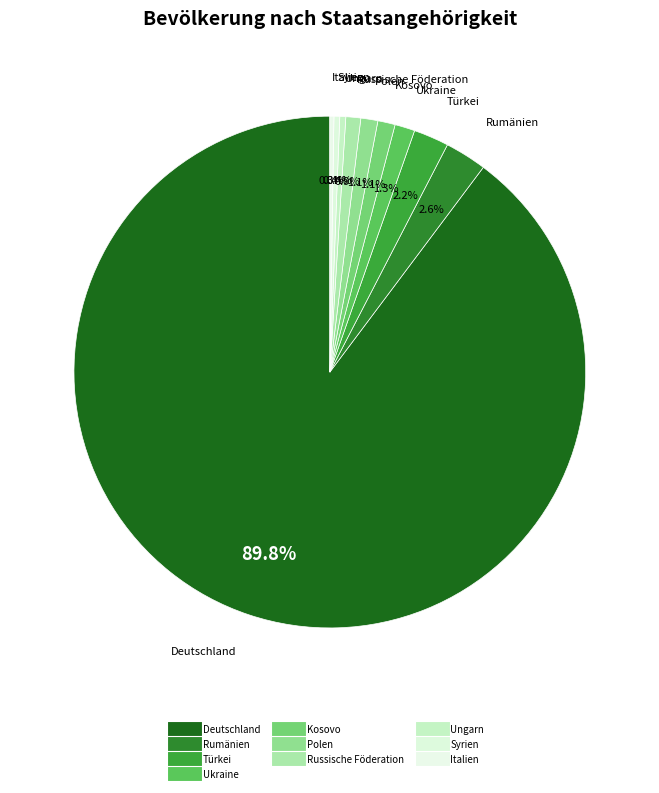

To the nearest percent, what is the average slice percentage?

10%